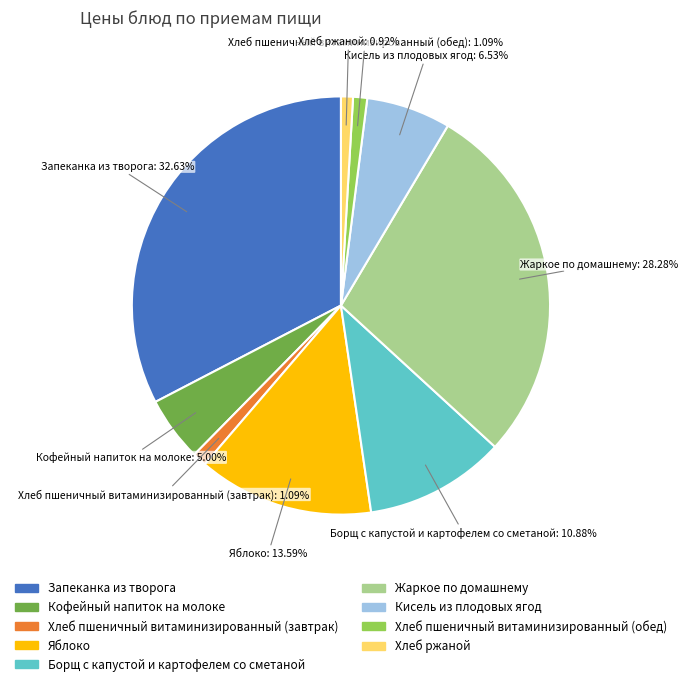

Is it true that Яблоко is 23% of the pie?

False